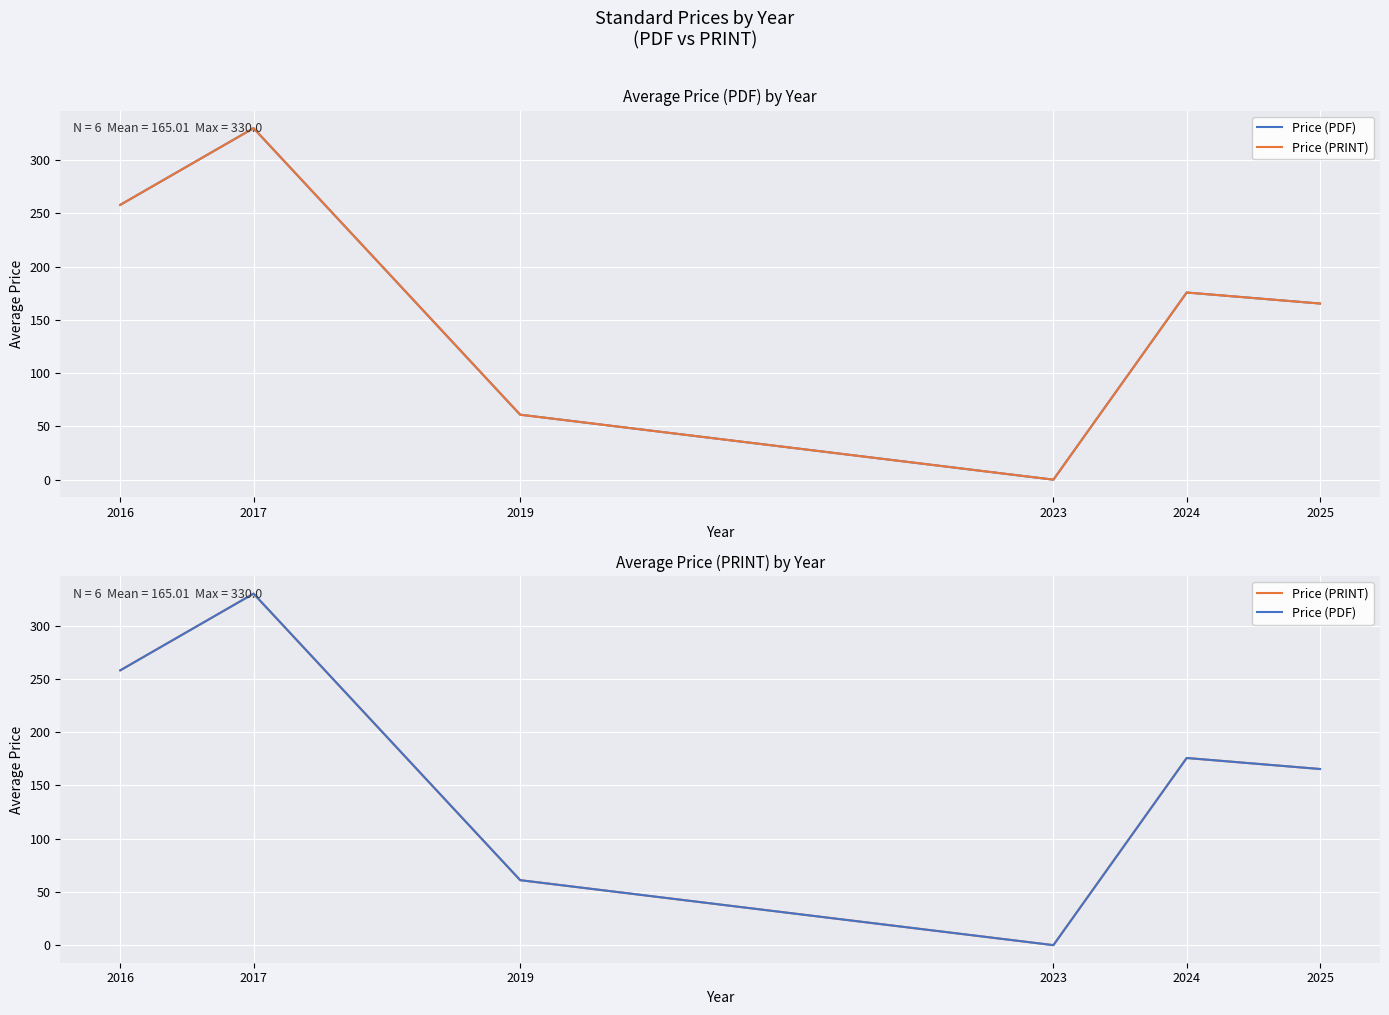

True or false: Price (PDF) and Price (PRINT) cross at least once.

False